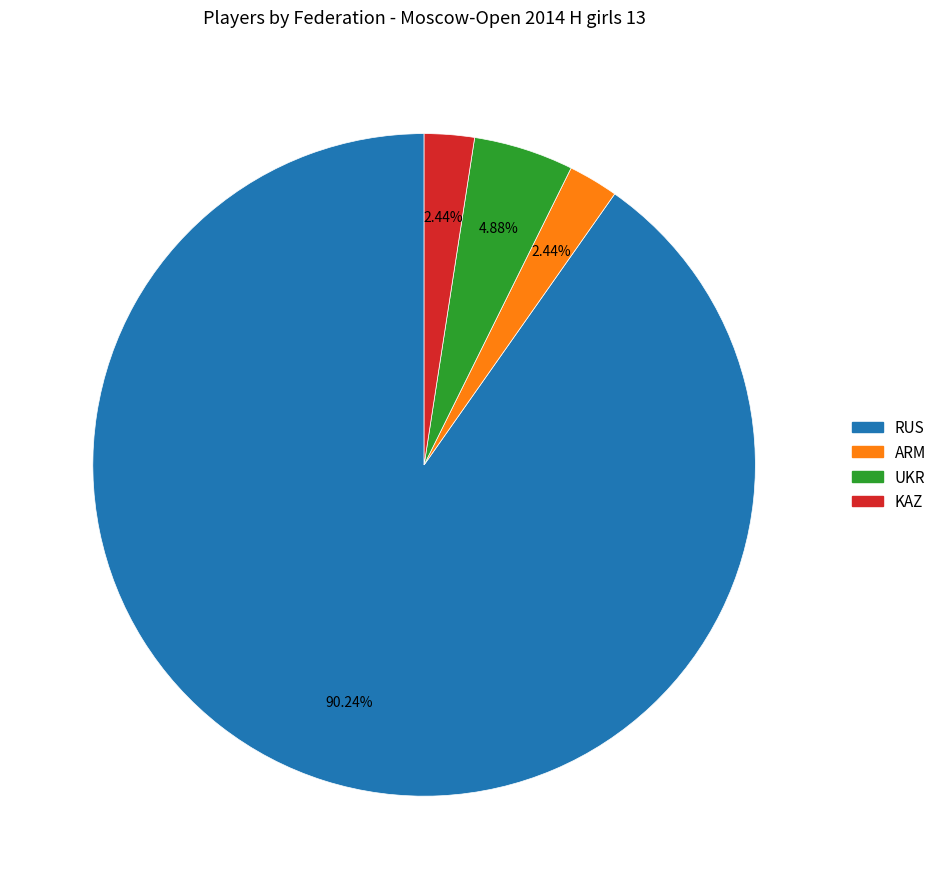

What percentage do RUS and UKR together represent?

95.1%